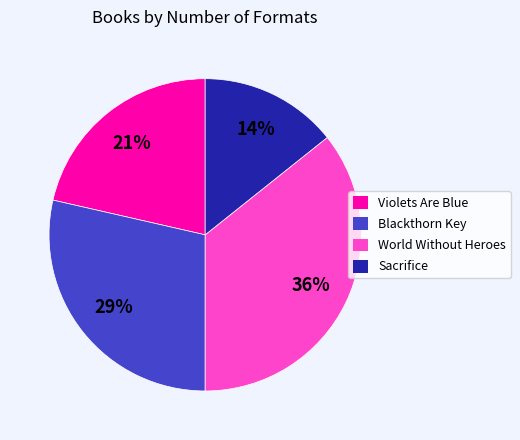

True or false: Violets Are Blue accounts for 21% of the total.

True